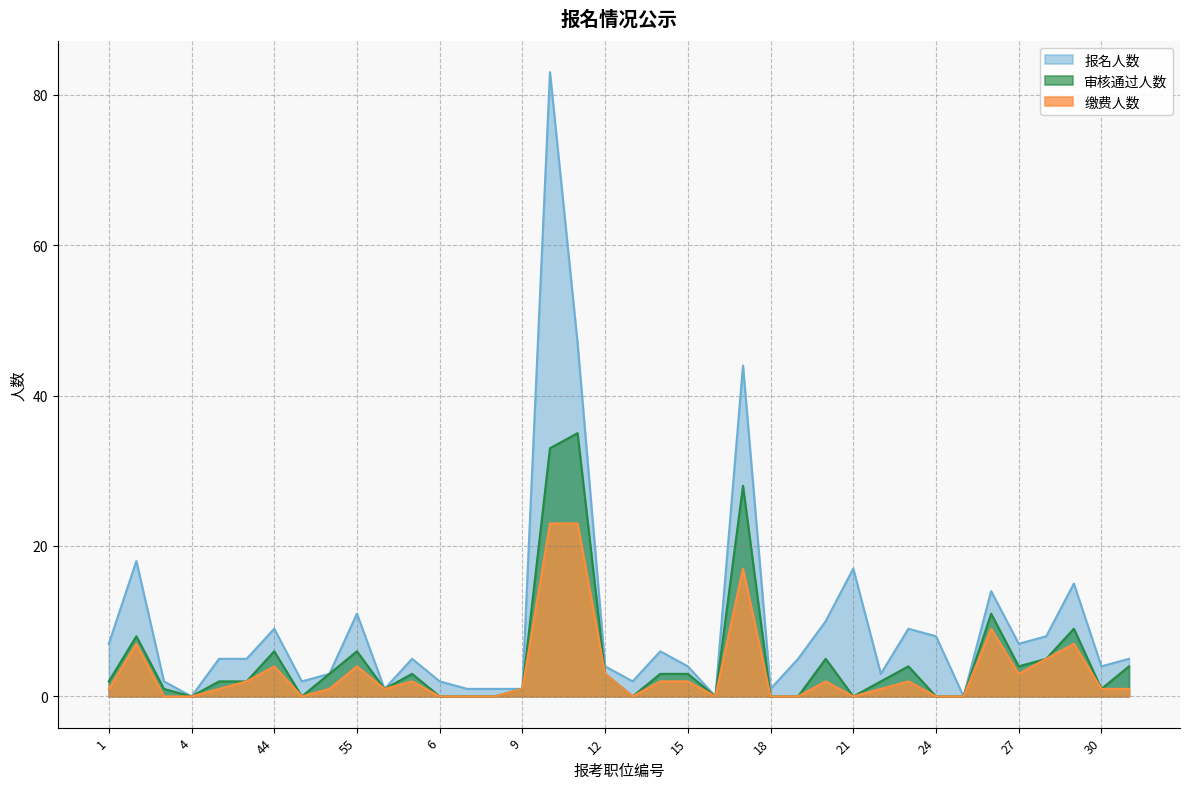

How many data points in 审核通过人数 are less than 2?

16